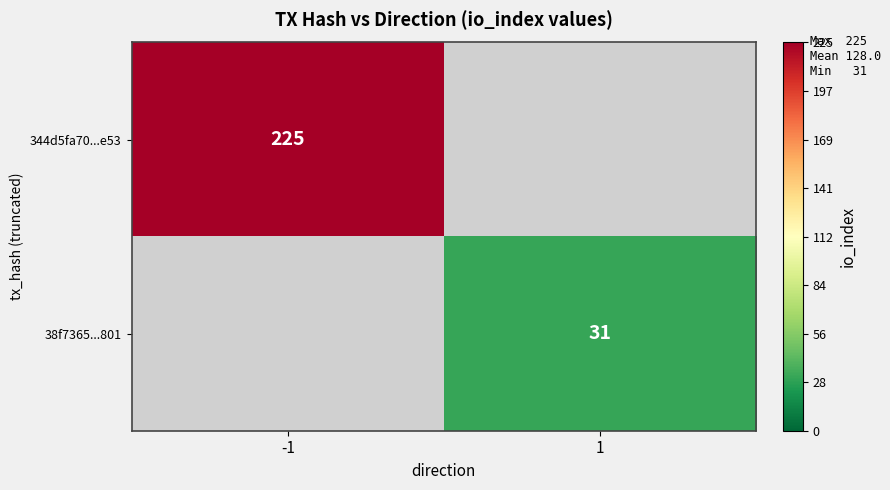

Is it true that 344d5fa70...e53 equals 225 at -1?

True